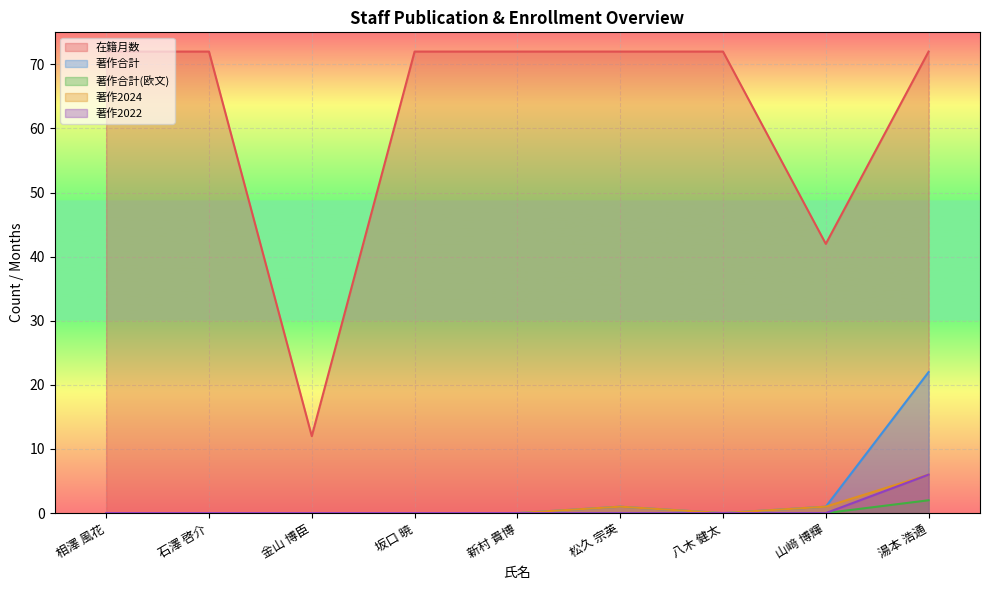

The 著作2024 series shows 0 at 新村 貴博. True or false?

True